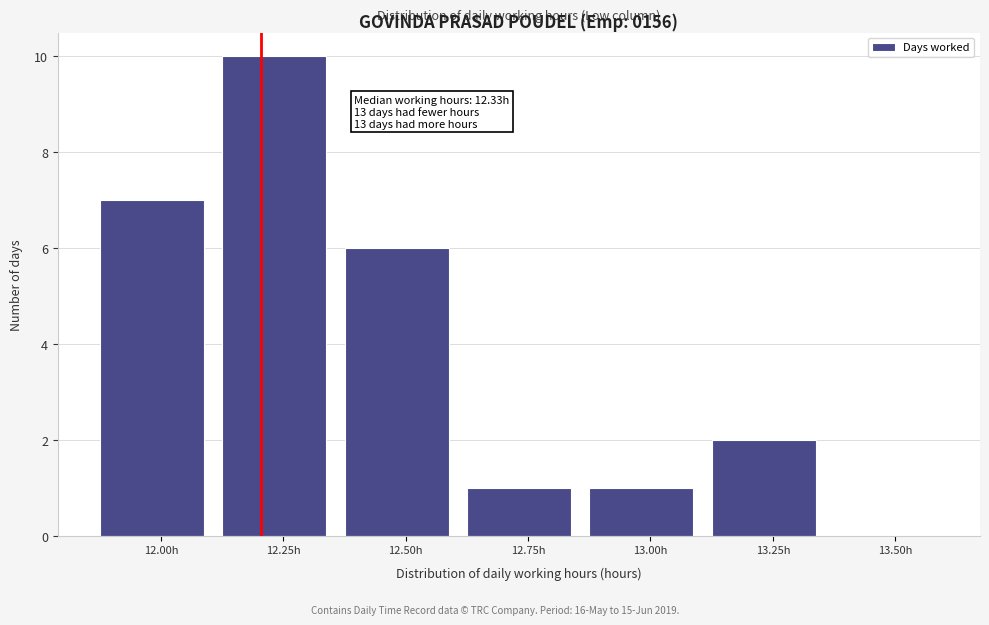

Reading left to right, what are all the values shown in this chart?

12.00h=7	12.25h=10	12.50h=6	12.75h=1	13.00h=1	13.25h=2	13.50h=0